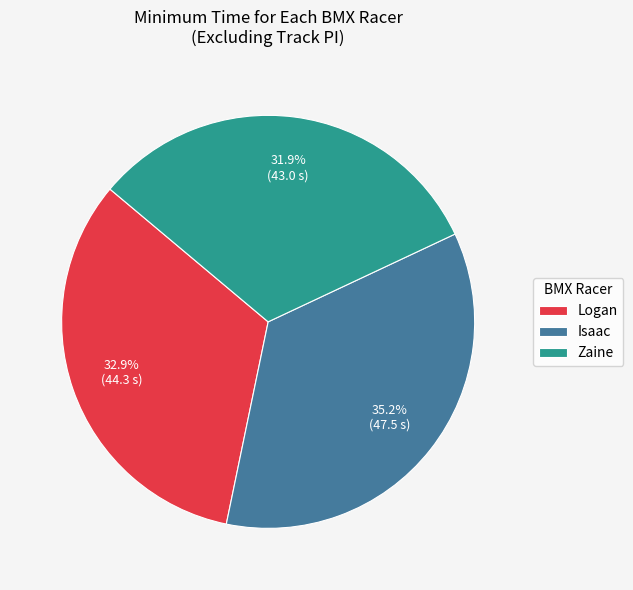

Is there a majority slice in this chart?

No